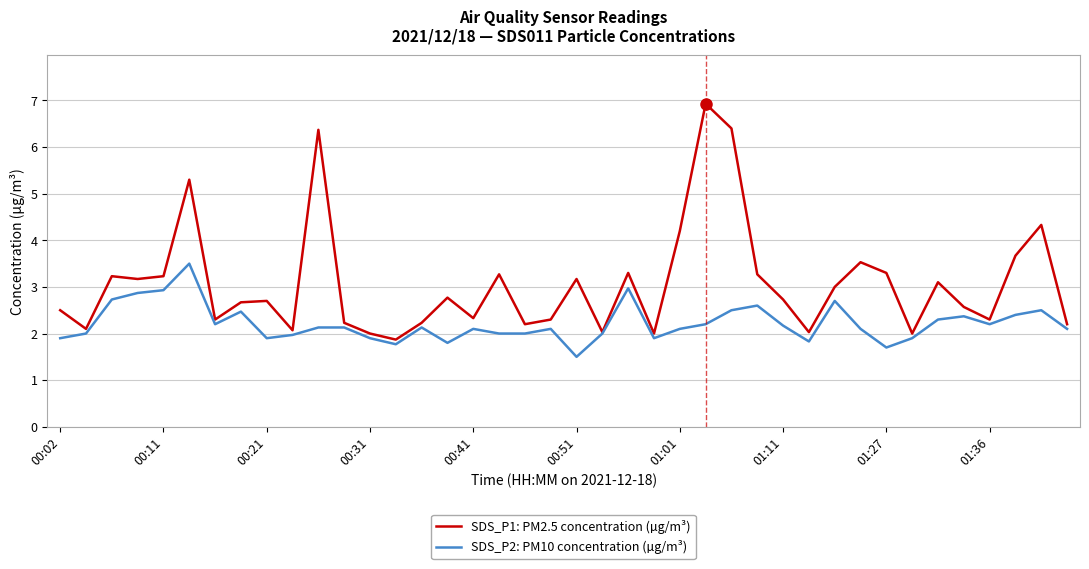

Which series has the largest range (max minus min)?

SDS_P1: PM2.5 concentration (µg/m³)